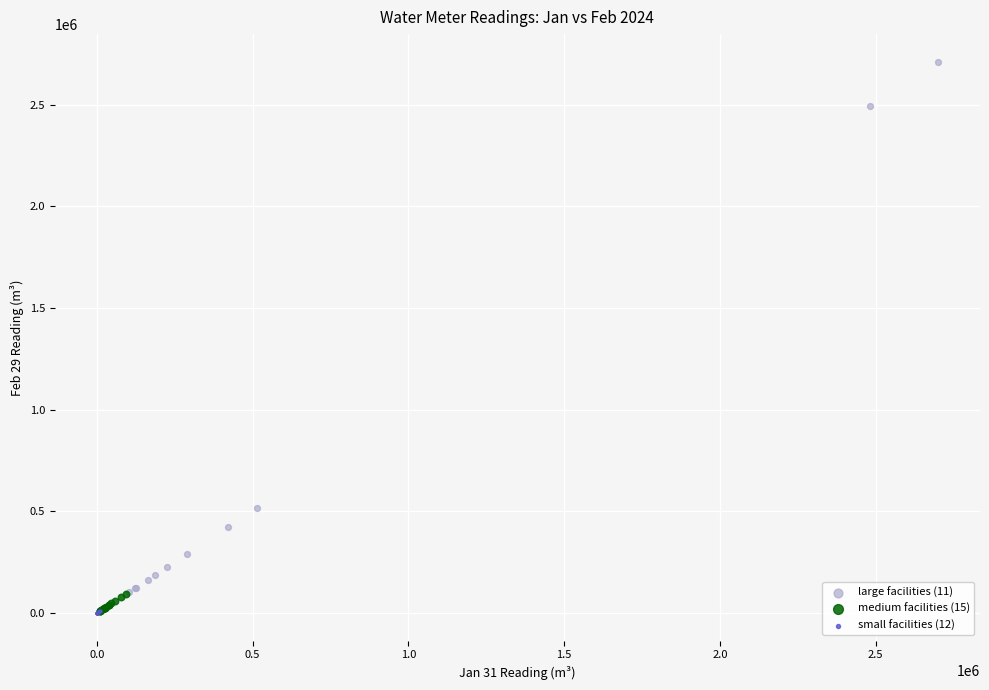

Which series reaches the maximum Y coordinate?

large facilities (11)